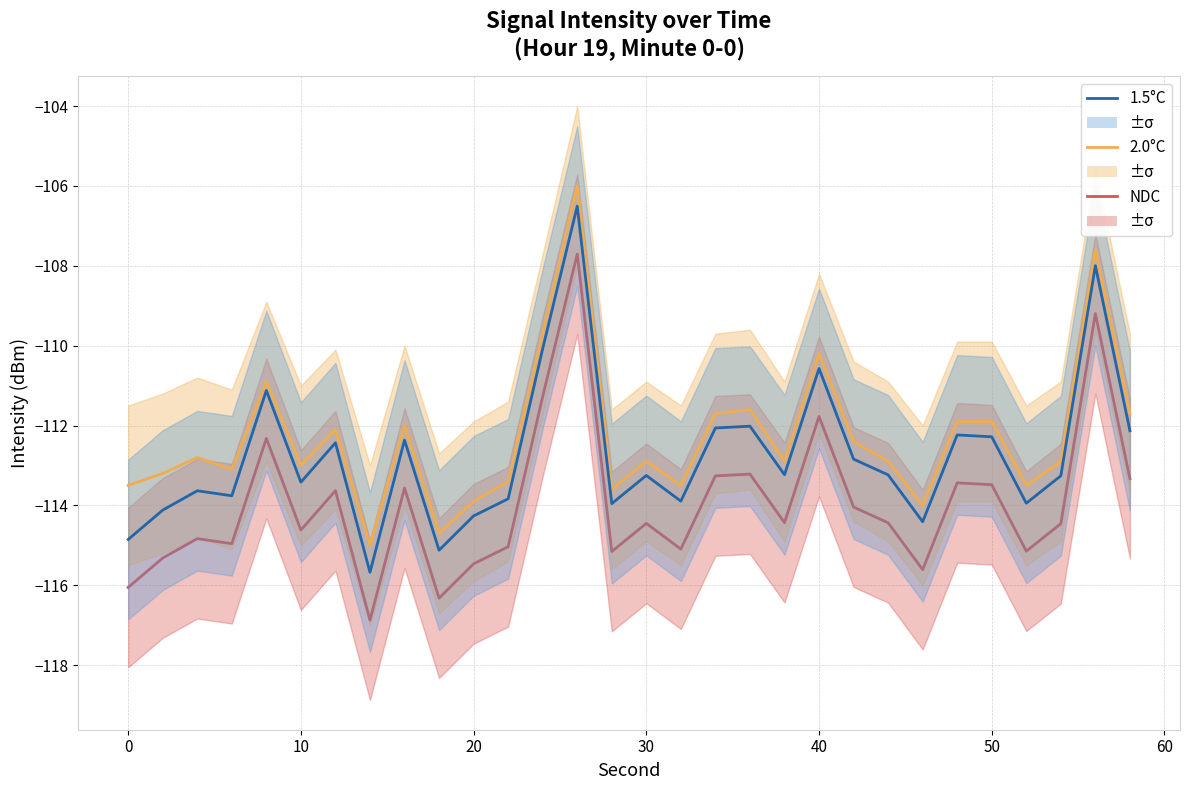

In NDC, how many points are lower than both neighbors (excluding endpoints)?

9